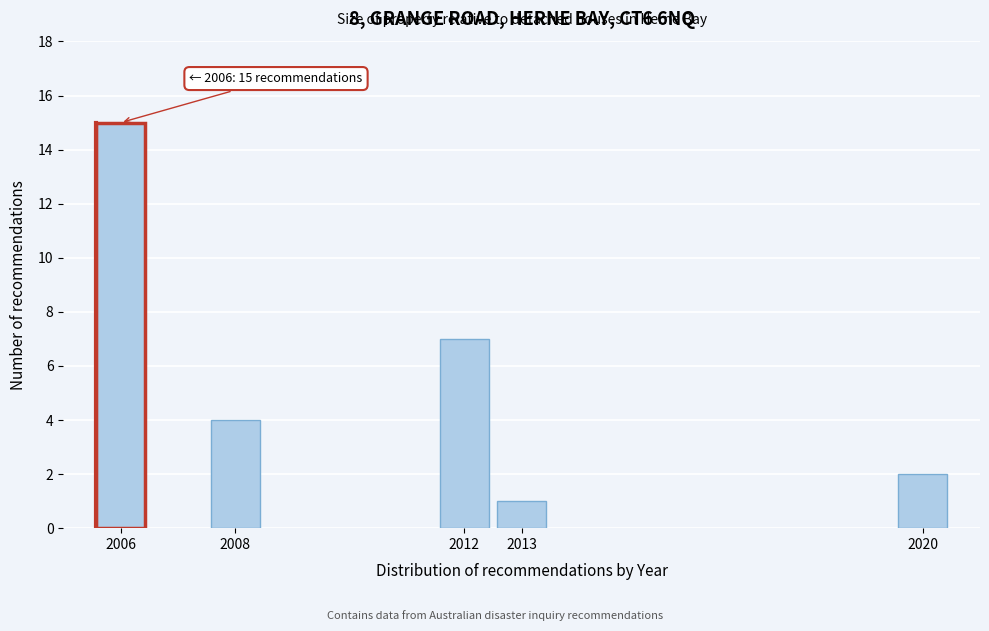

Reading left to right, transcribe all the data shown in this chart.

15	4	7	1	2